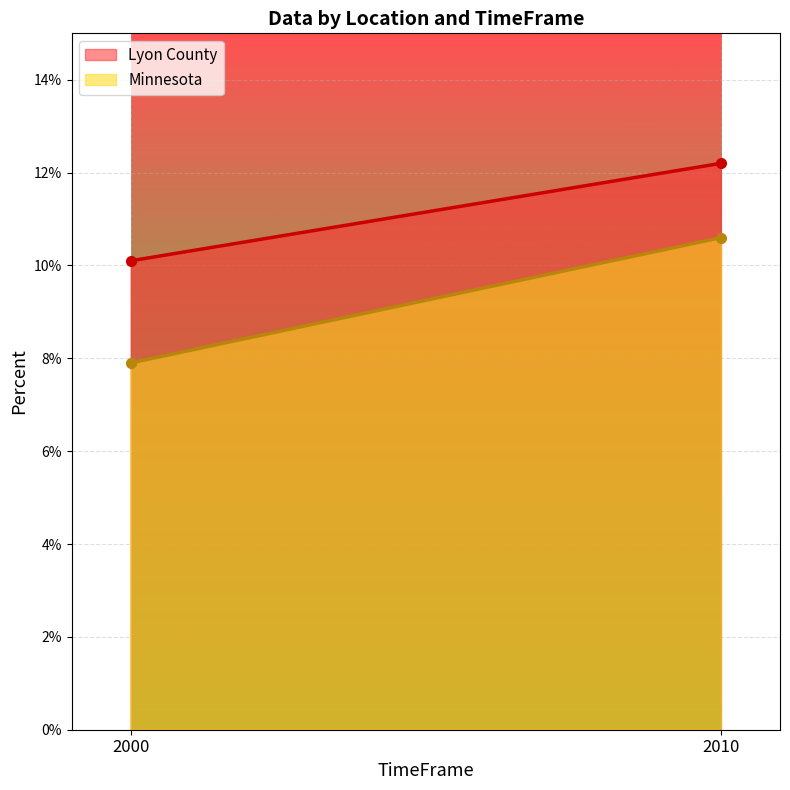

At which category does the chart reach its peak across all series?

2010